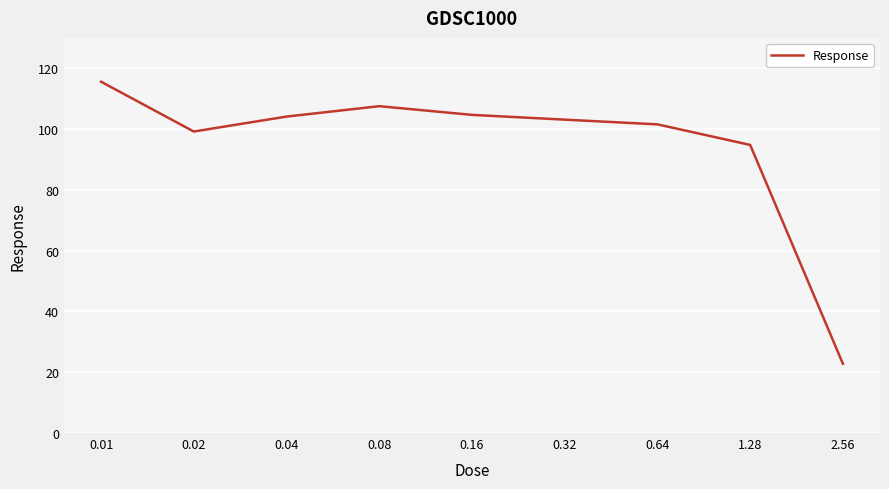

What is the difference between the maximum and minimum values?

92.8